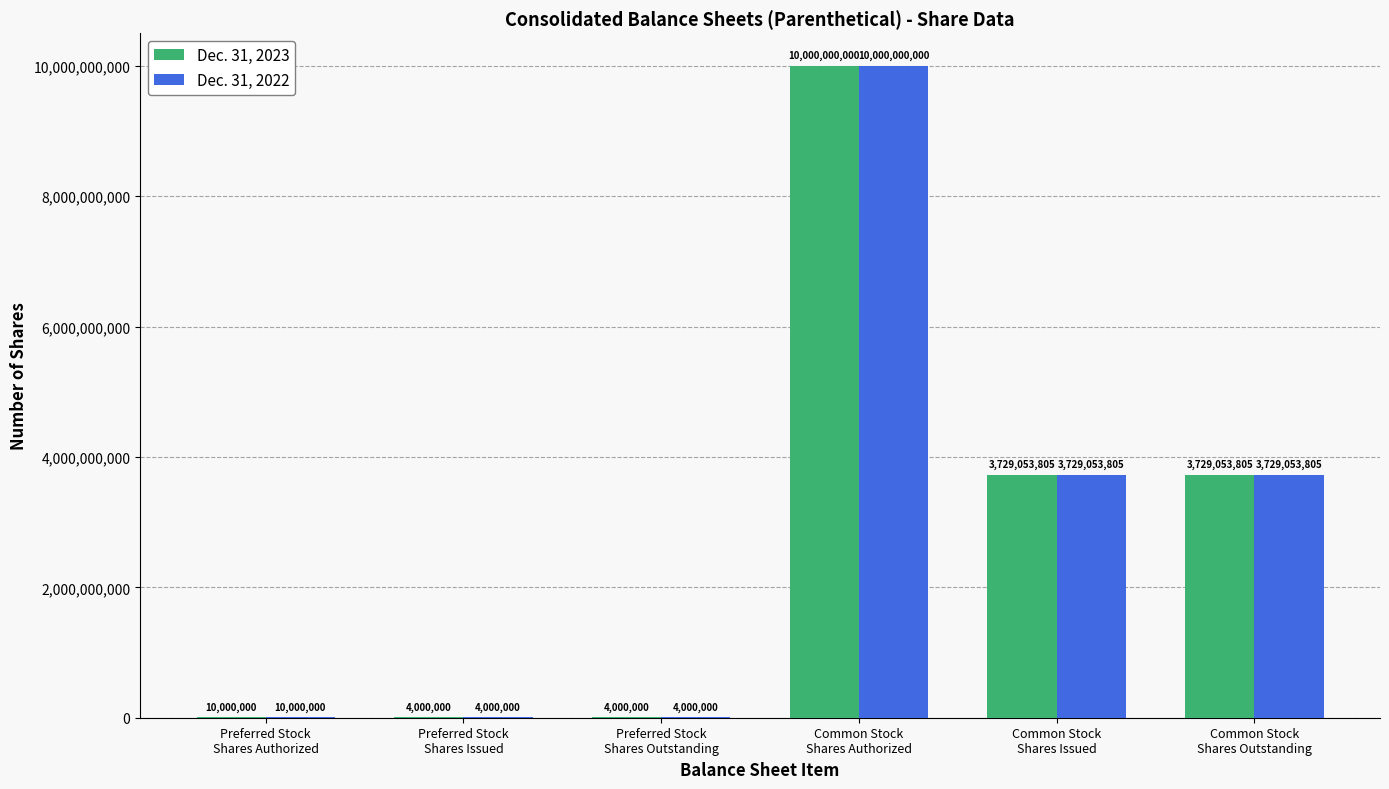

Reading left to right, transcribe all the data shown in this chart.

Dec. 31, 2023: 10000000	4000000	4000000	10000000000	3729053805	3729053805
Dec. 31, 2022: 10000000	4000000	4000000	10000000000	3729053805	3729053805